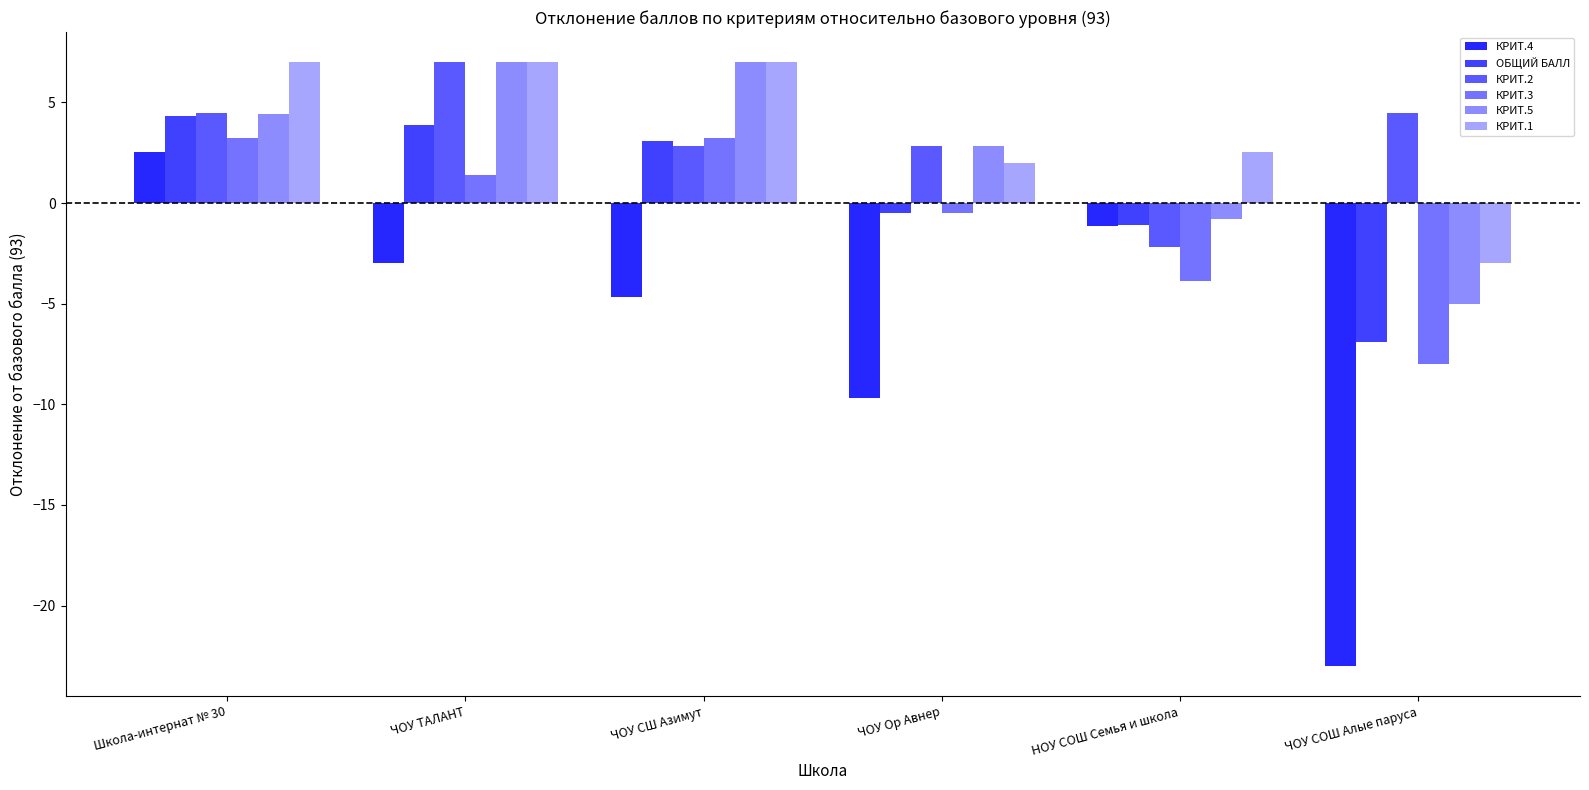

What is the sum of the КРИТ.4 values at Школа-интернат № 30 and ЧОУ Ор Авнер?

-7.1